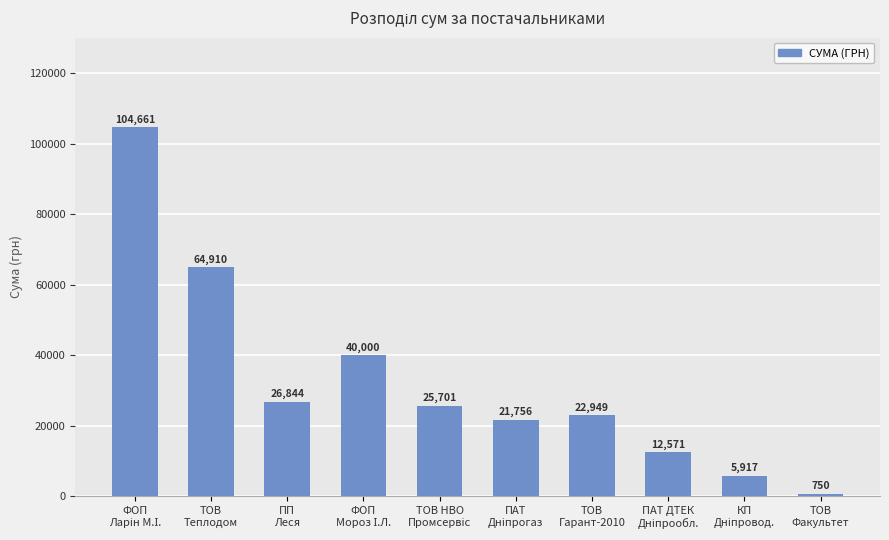

What is the smallest value displayed?

750.0